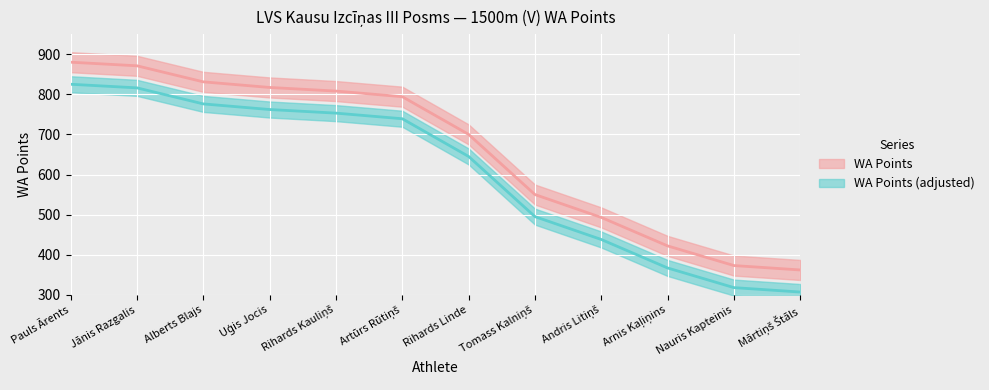

The chart shows a value of 794 at Artūrs Rūtiņš. True or false?

True